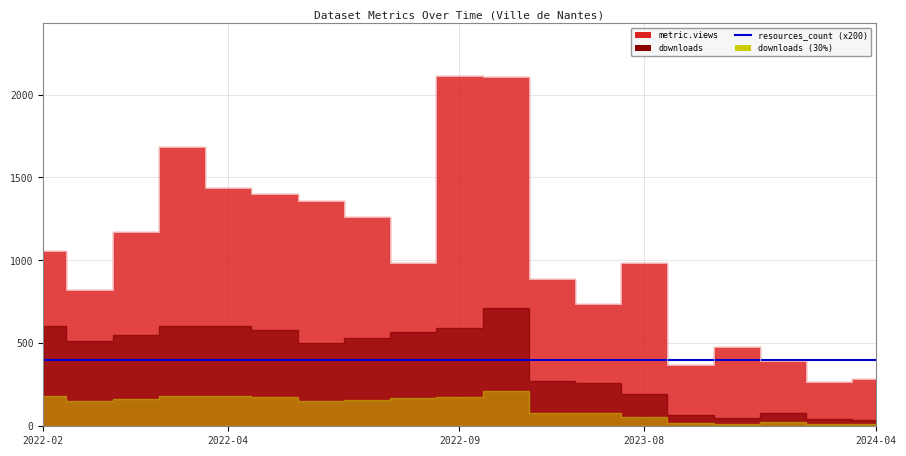

Does the chart display data point markers on the line(s)?

No